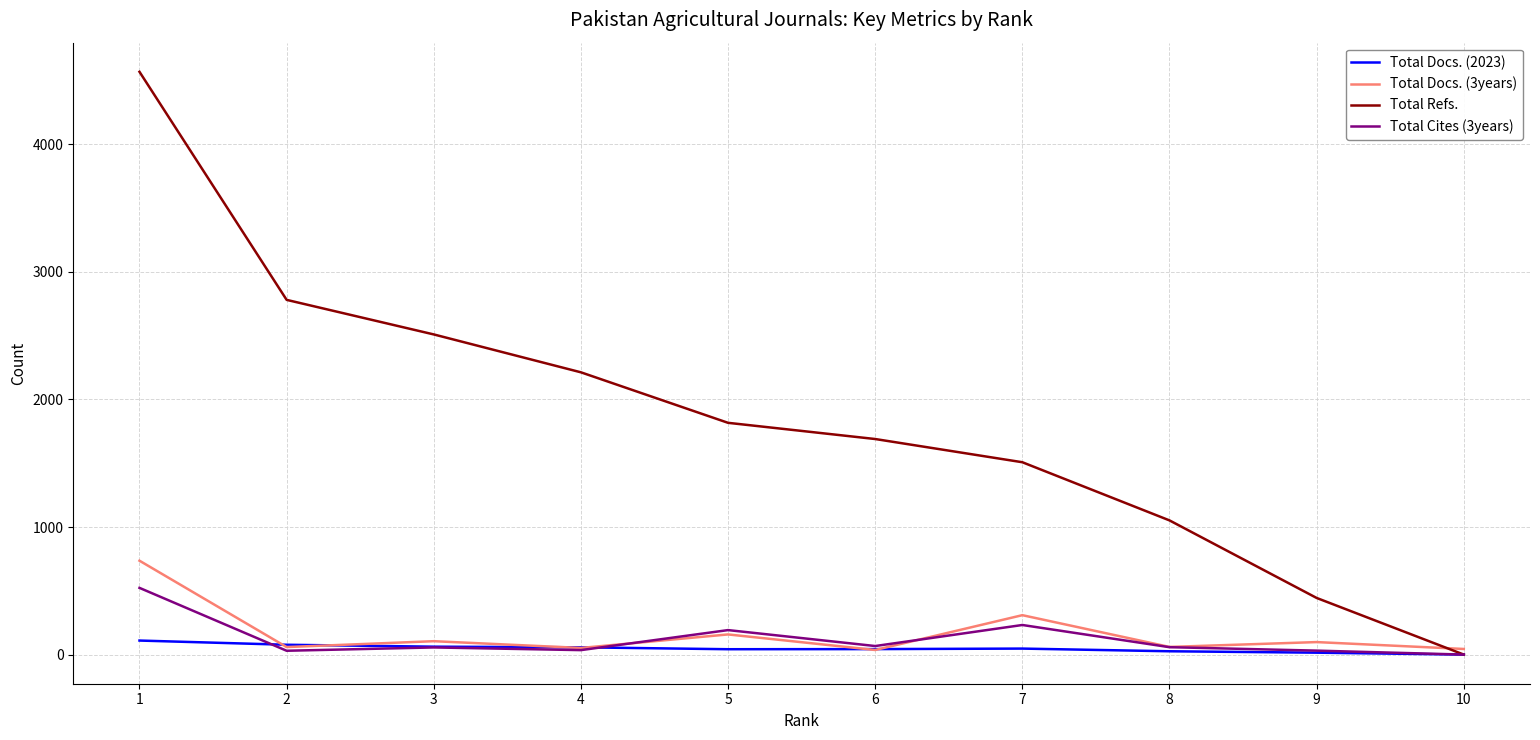

Which series has the widest spread of values?

Total Refs.